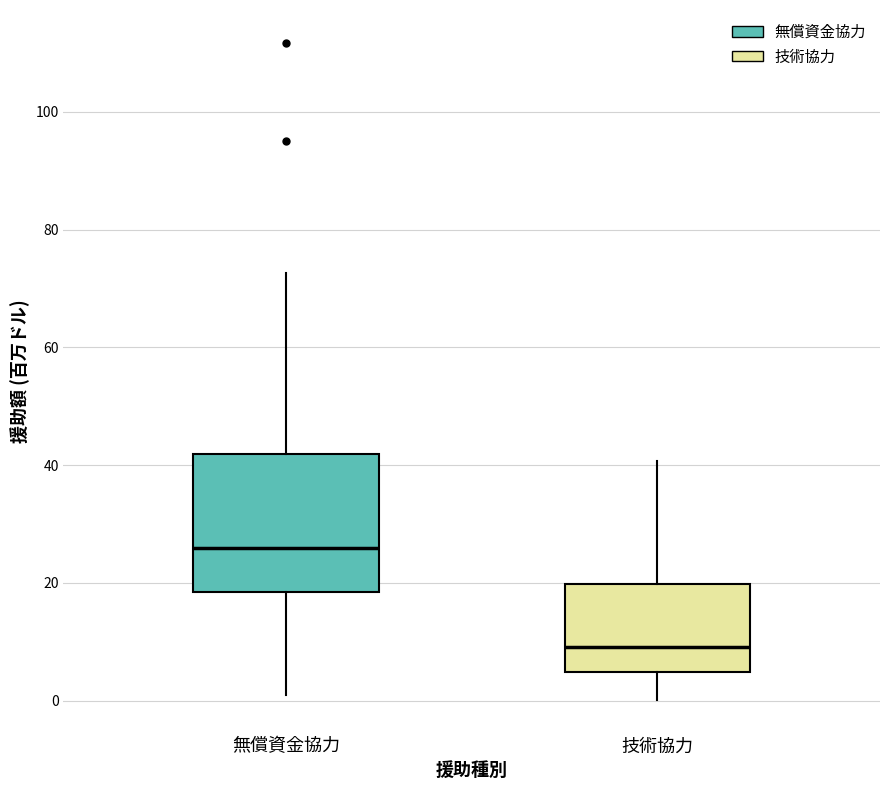

Reading left to right, transcribe this box plot: for each box, give where its median line is, the range the box spans, and where its two whiskers end, as read against the y-axis. The values are not printed on the chart, so give them approximately, as read against the axis.

無償資金協力: median 26, box 18 to 42, whiskers 0 to 72
技術協力: median 10, box 4 to 20, whiskers 0 to 40